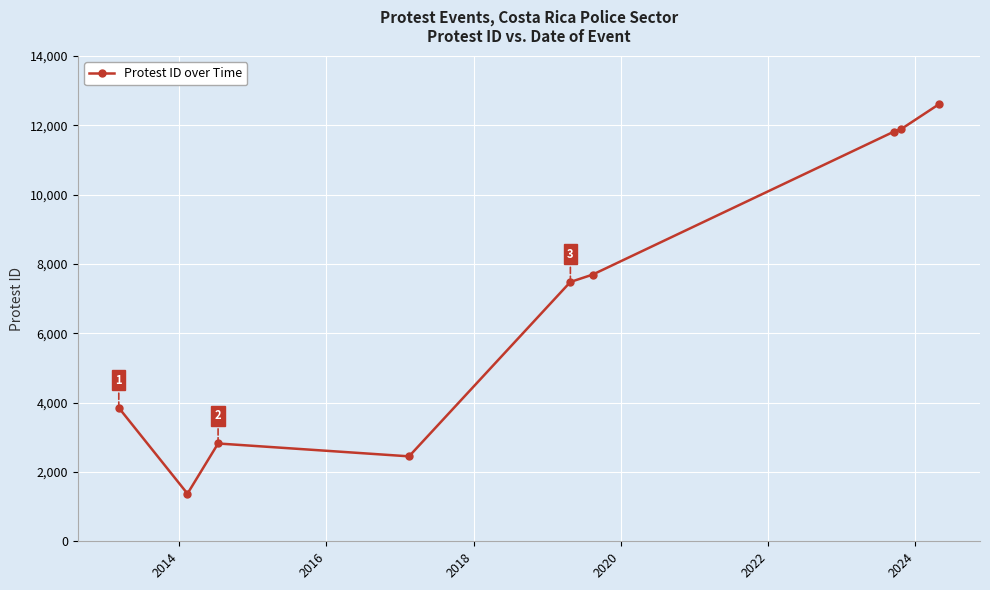

What is the value of the 9th point from the left?

12607